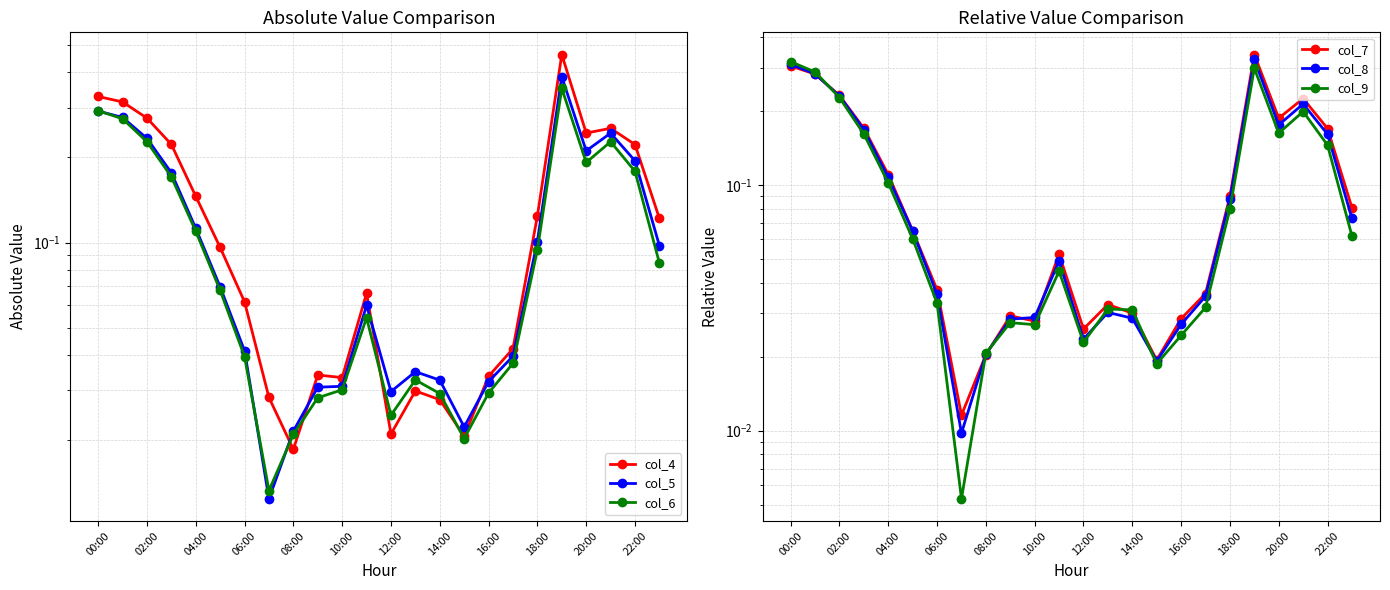

What position from the left is 10:00?

11